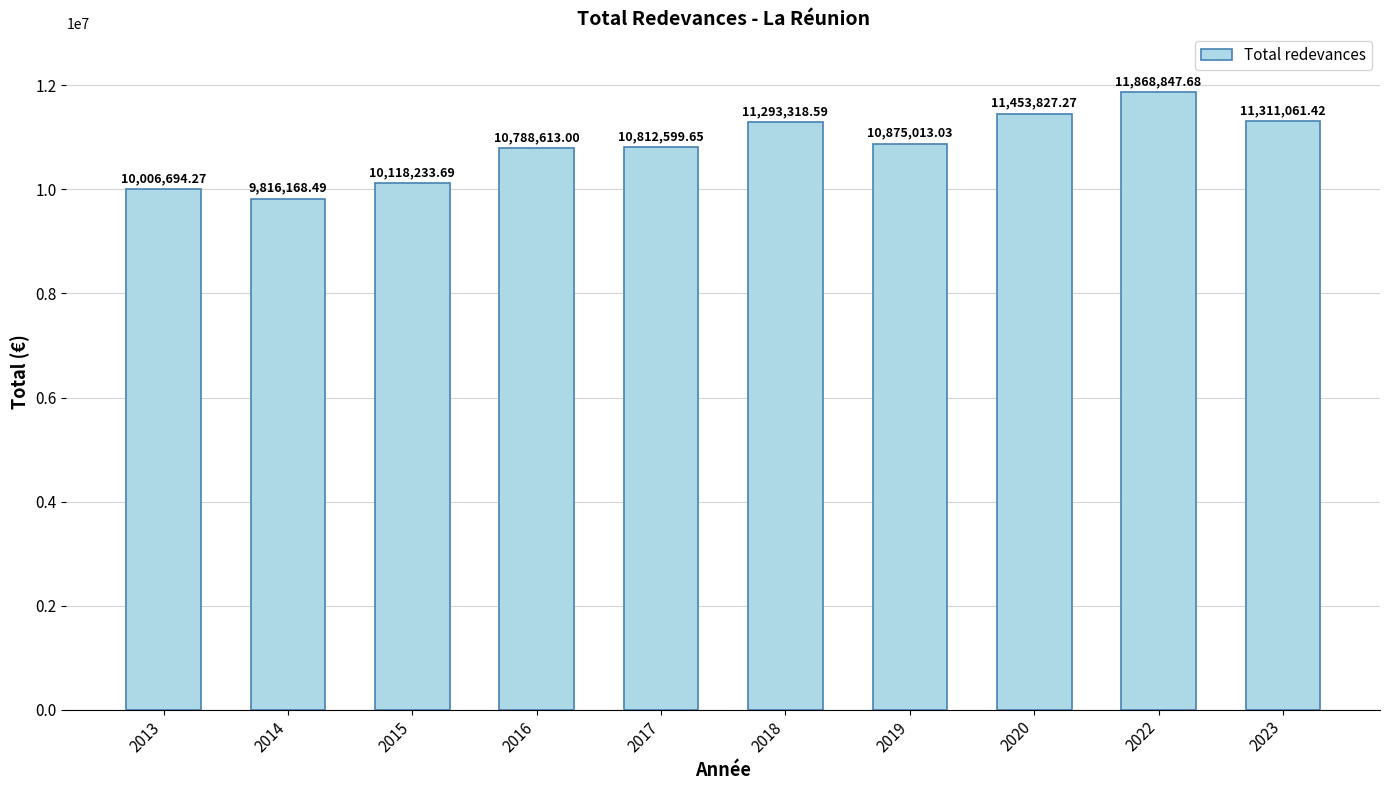

What is the approximate value at 2014?

9816168.5